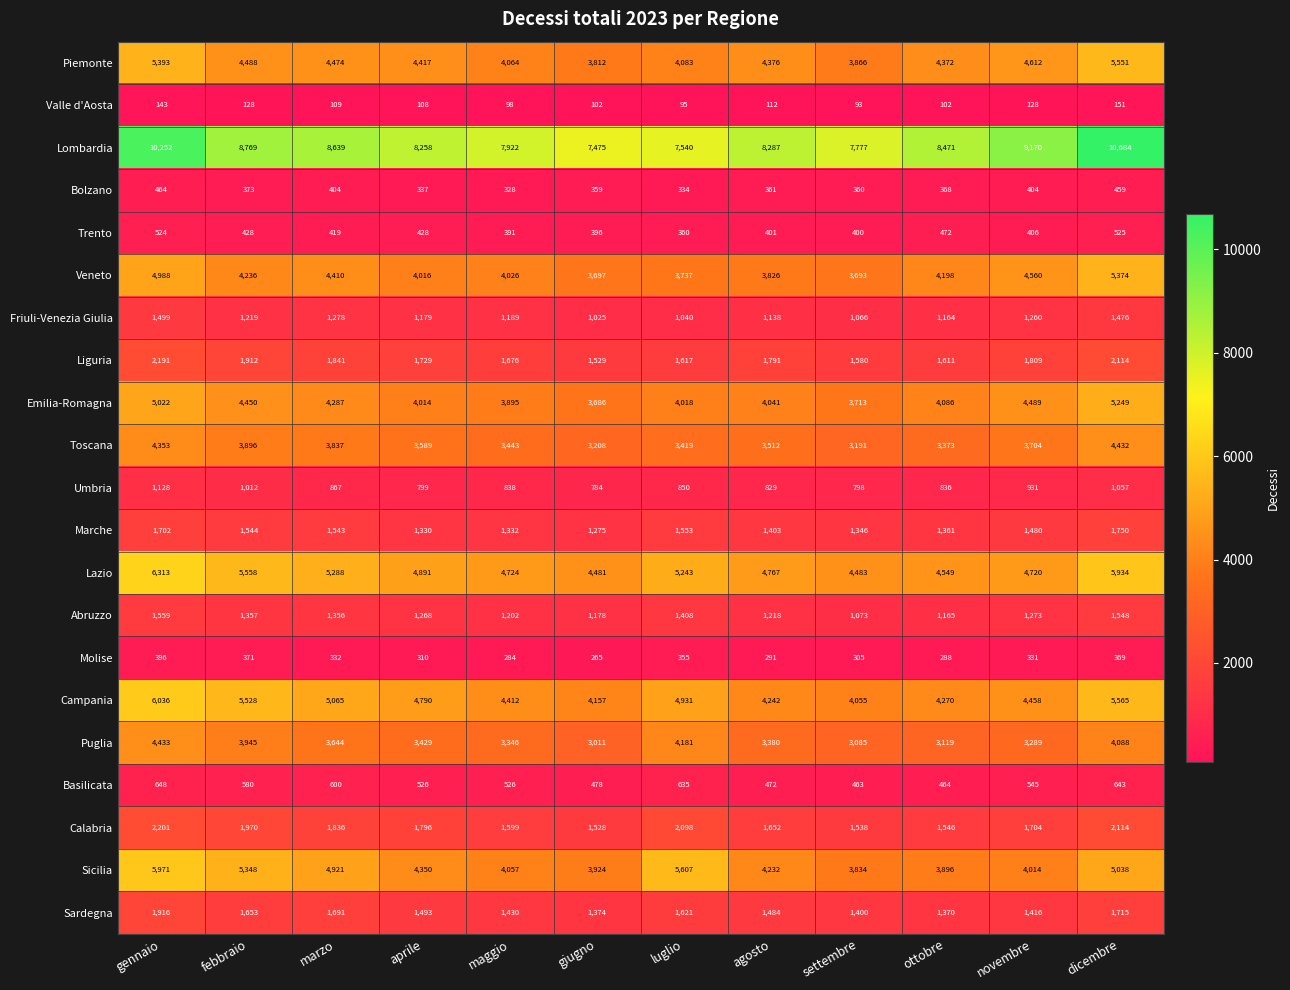

The Valle d'Aosta series shows 49 at gennaio. True or false?

False